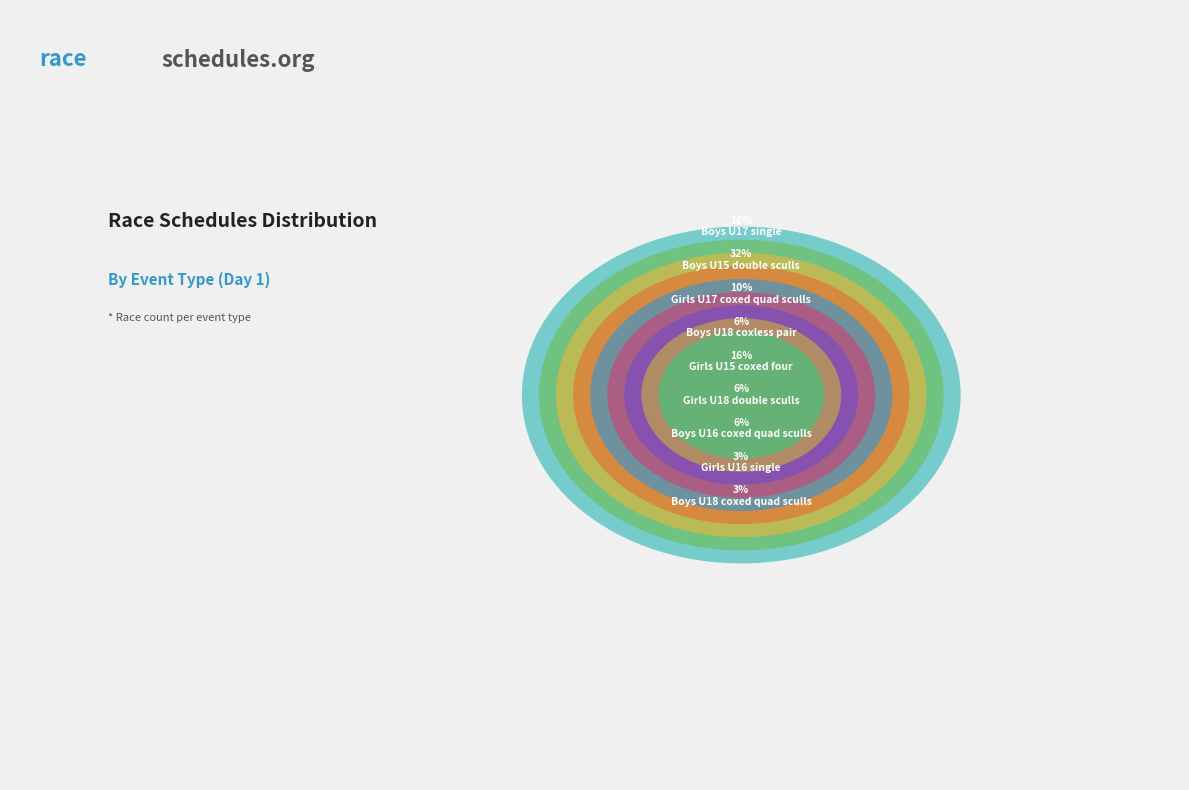

Approximately how many times larger is the value at Boys U18 coxed quad sculls compared to Boys U17 single?

0.2